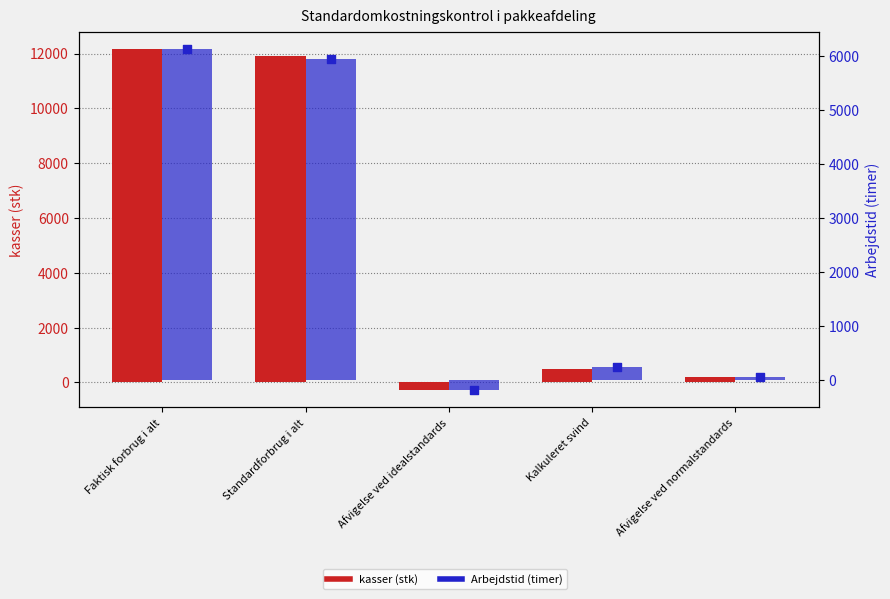

Is the value of kasser (stk) at Kalkuleret svind greater than the value of Arbejdstid (timer) at Faktisk forbrug i alt?

No